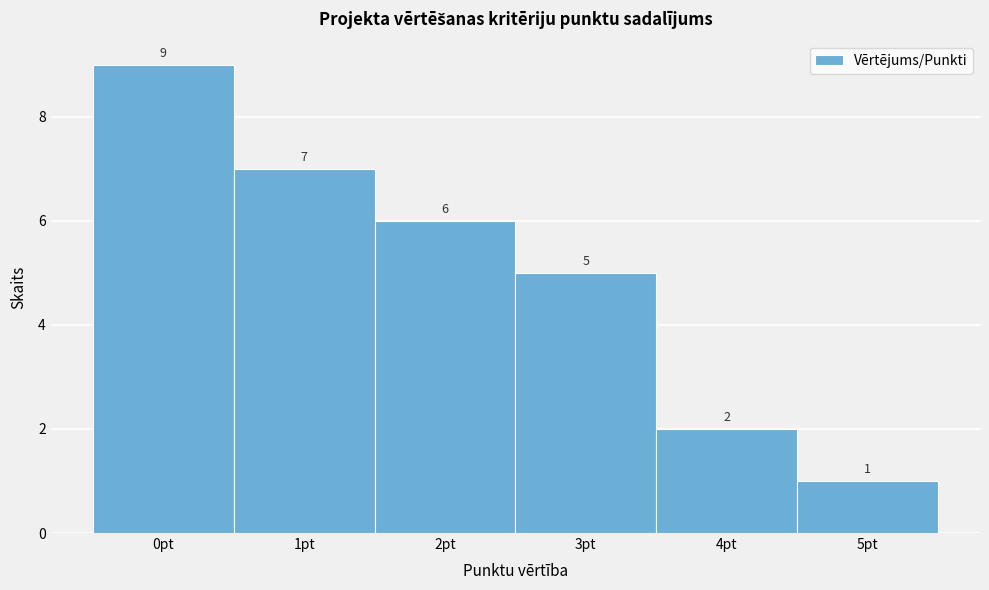

Reading left to right, list every bar in this chart as the range it spans on the x-axis followed by its height.

-0.5 to 0.5: 9
0.5 to 1.5: 7
1.5 to 2.5: 6
2.5 to 3.5: 5
3.5 to 4.5: 2
4.5 to 5.5: 1